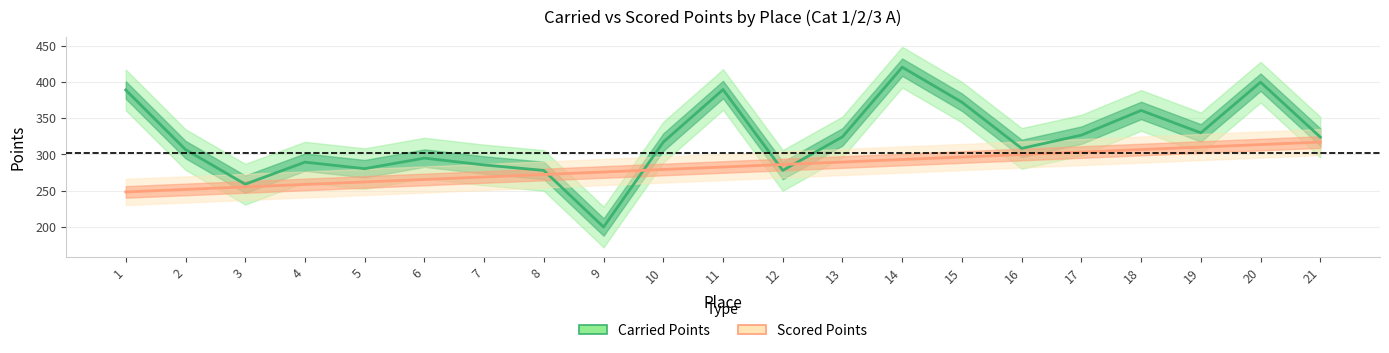

The Carried Points series shows 329.8 at 19. True or false?

True